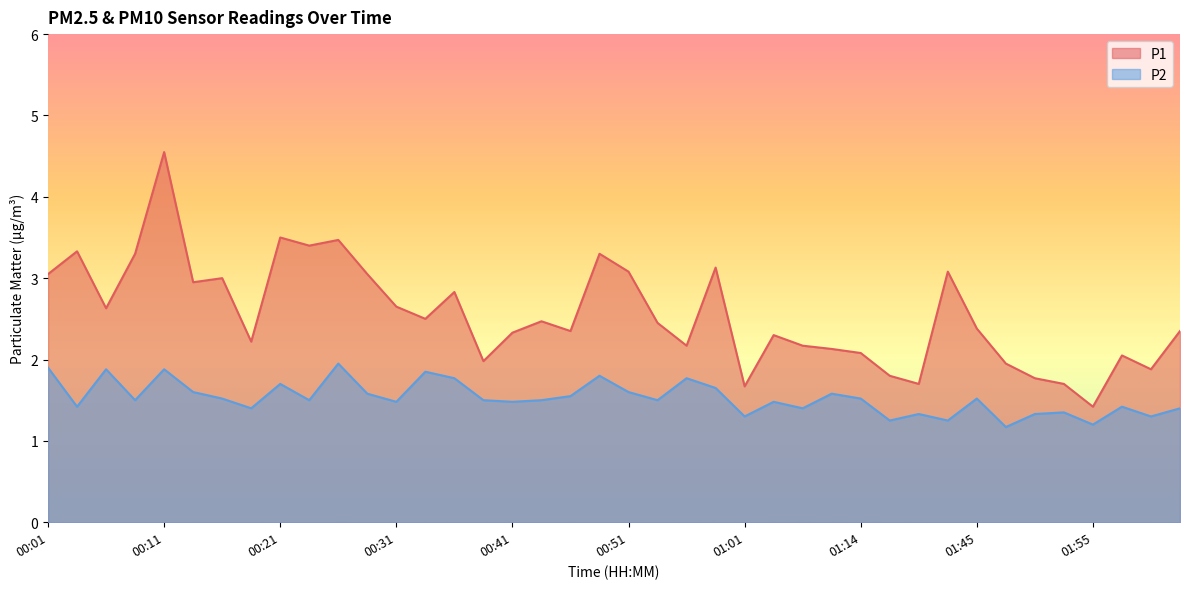

What position from the left is 00:46?

19